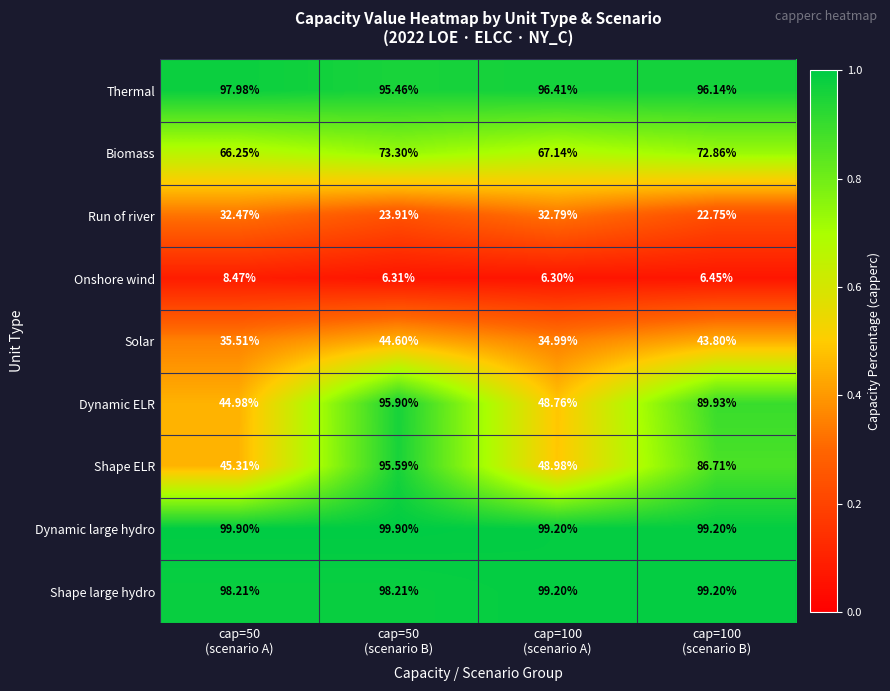

Which series has the widest spread of values?

Dynamic ELR